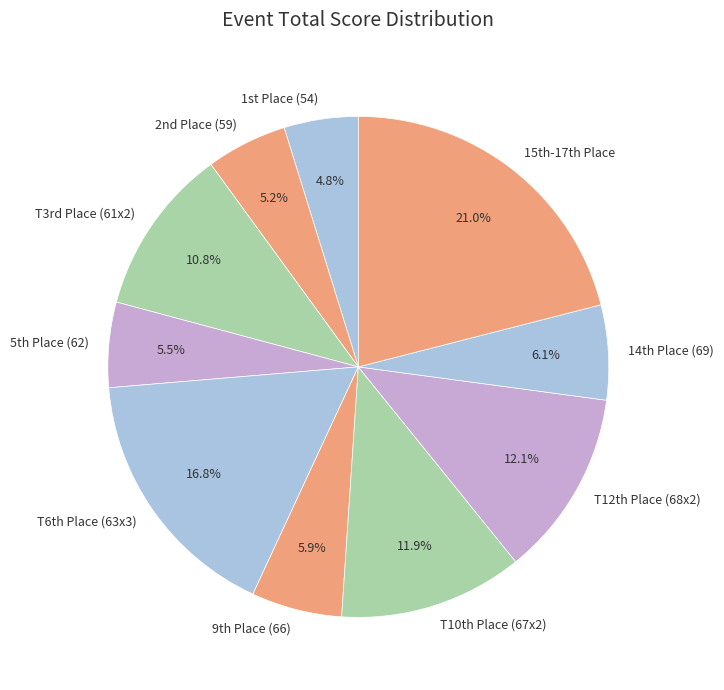

Does any single category account for the majority?

No